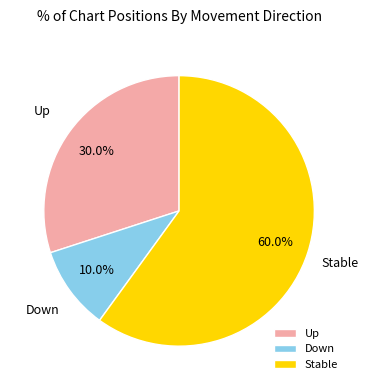

To the nearest percent, what is the difference between the largest and smallest slice percentages?

50%